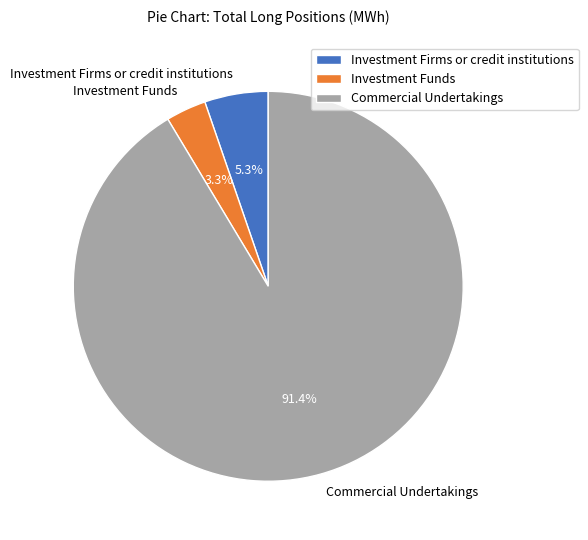

To the nearest percent, what is the average slice percentage?

33%